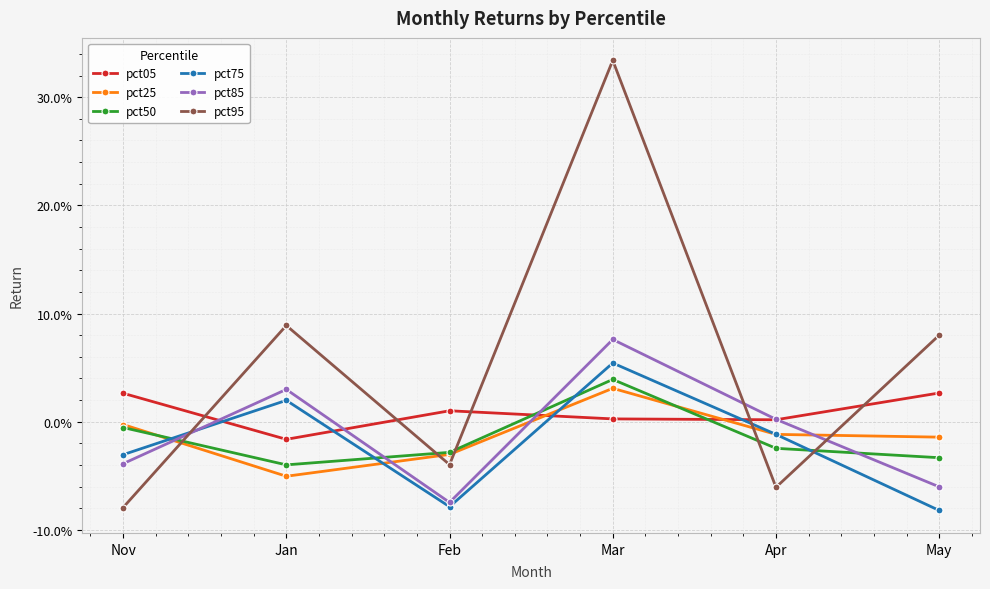

What are all the series names shown in the legend?

pct05, pct25, pct50, pct75, pct85, pct95